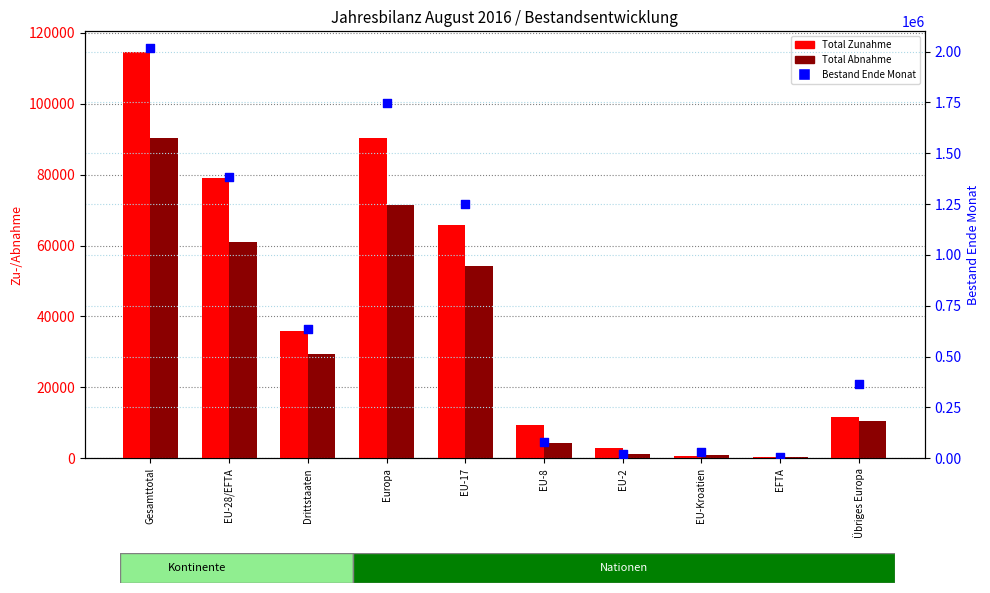

Which series has the largest total across all categories?

Bestand Ende Monat